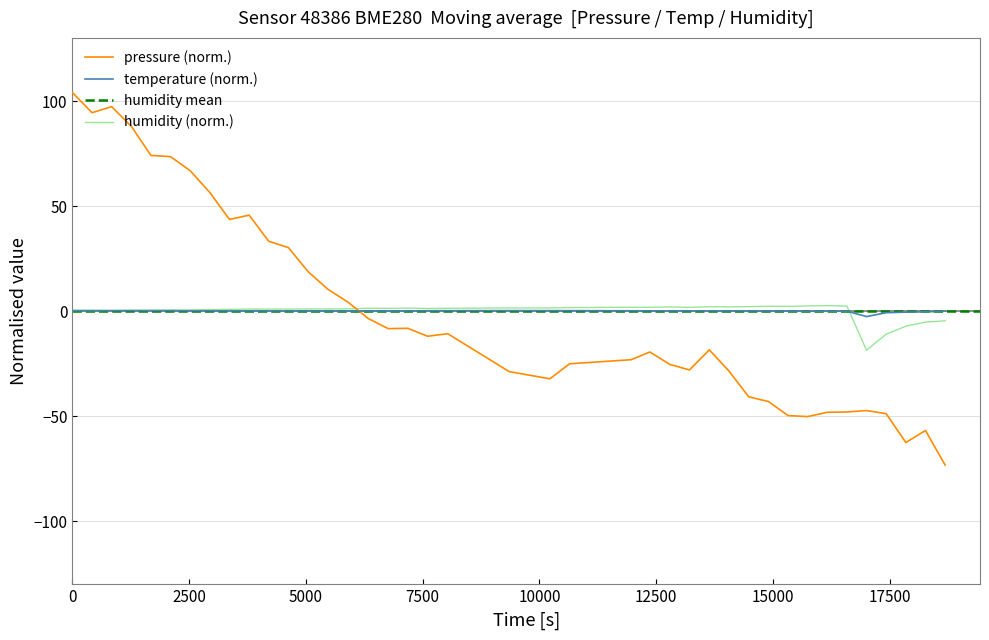

How many values in the pressure series are below -11?

21